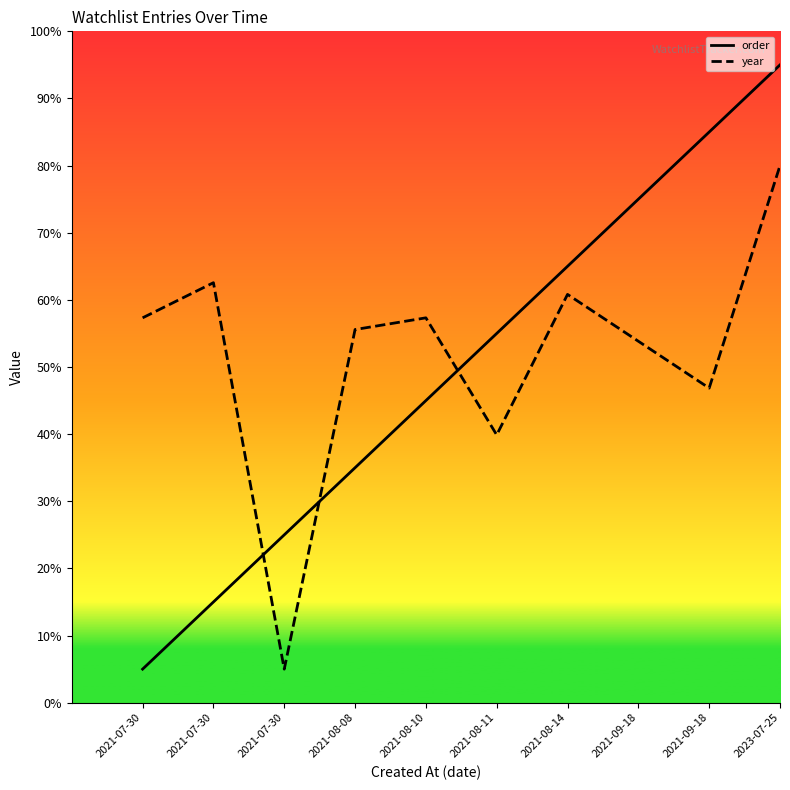

What are all the series names shown in the legend?

order, year